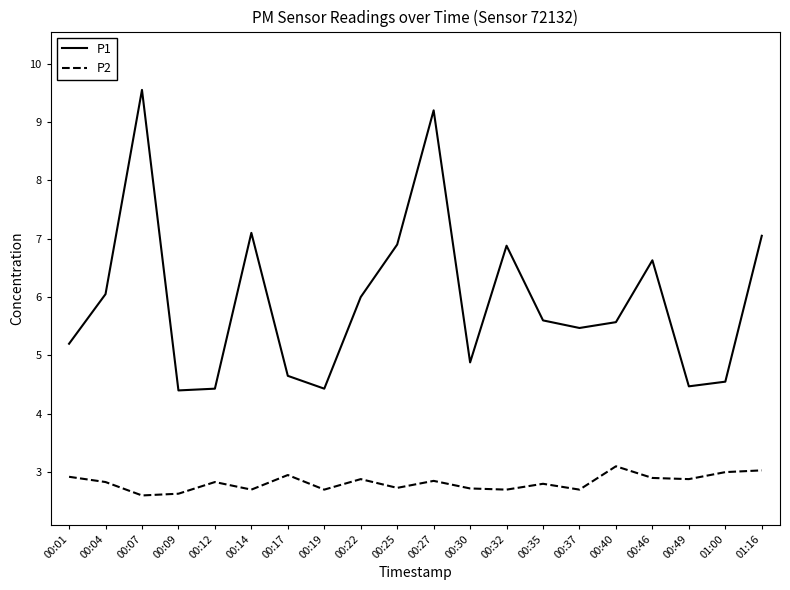

True or false: P1 and P2 intersect in this chart.

False